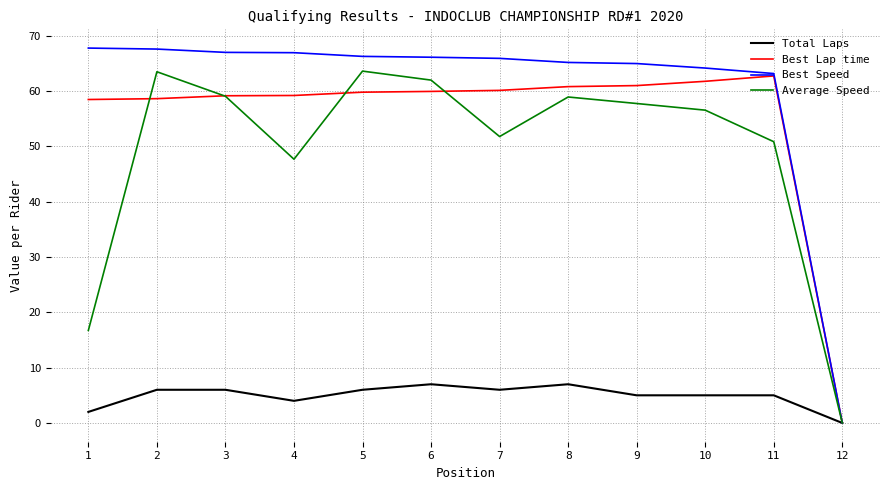

At 1, list the series in order from smallest to largest.

Total Laps, Average Speed, Best Lap time, Best Speed